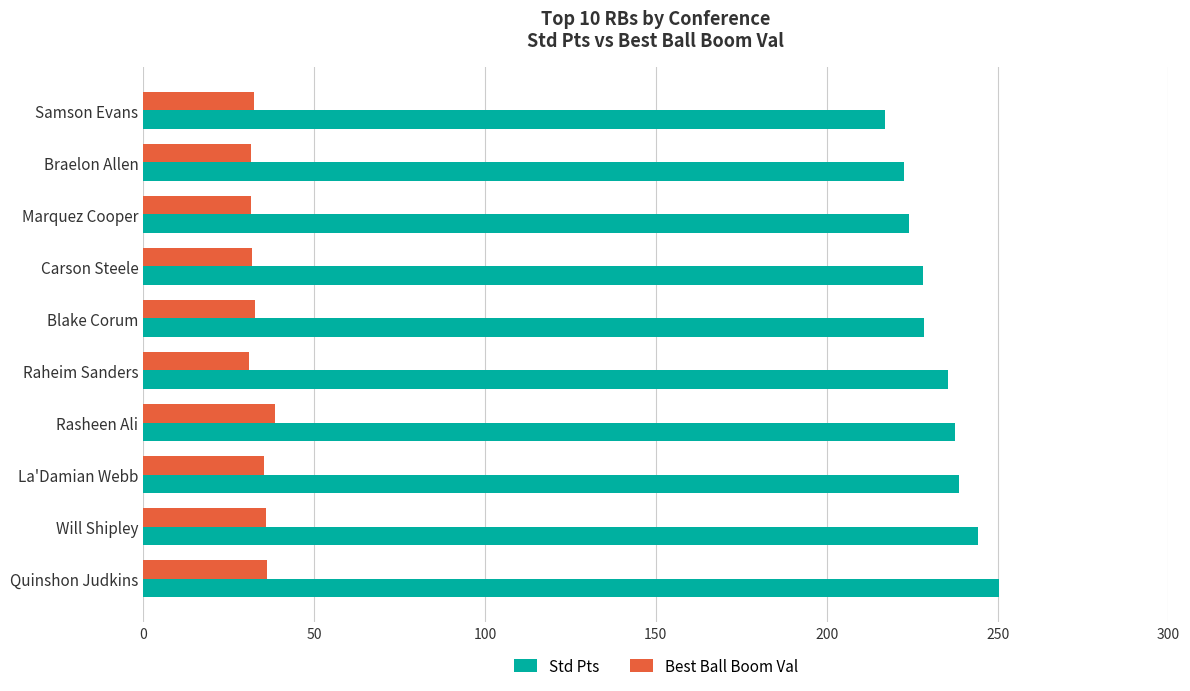

Which series has the largest range (max minus min)?

Std Pts